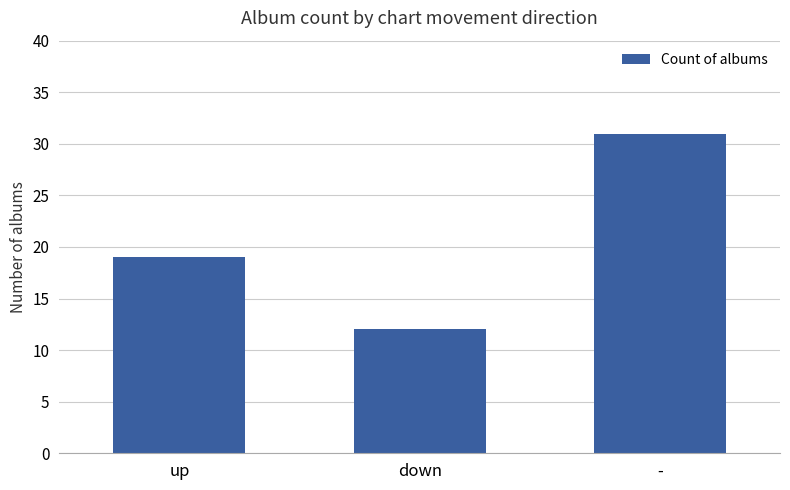

What is the approximate value at up, to the nearest 5?

20